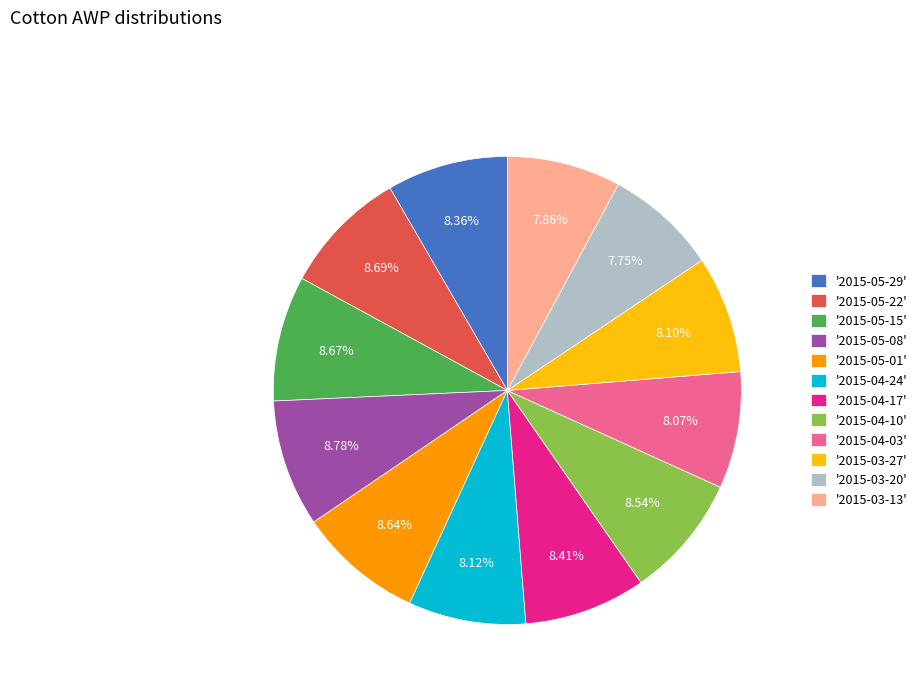

Approximately how many times larger is the value at '2015-05-15' compared to '2015-05-08'?

1.0